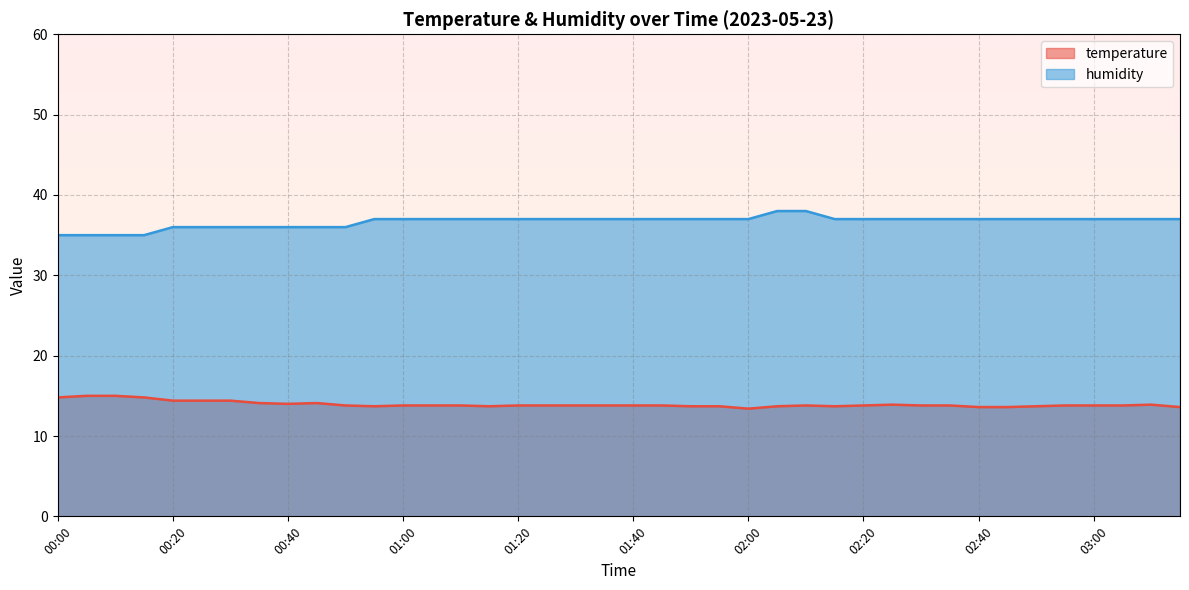

Count the number of categories in the chart.

40